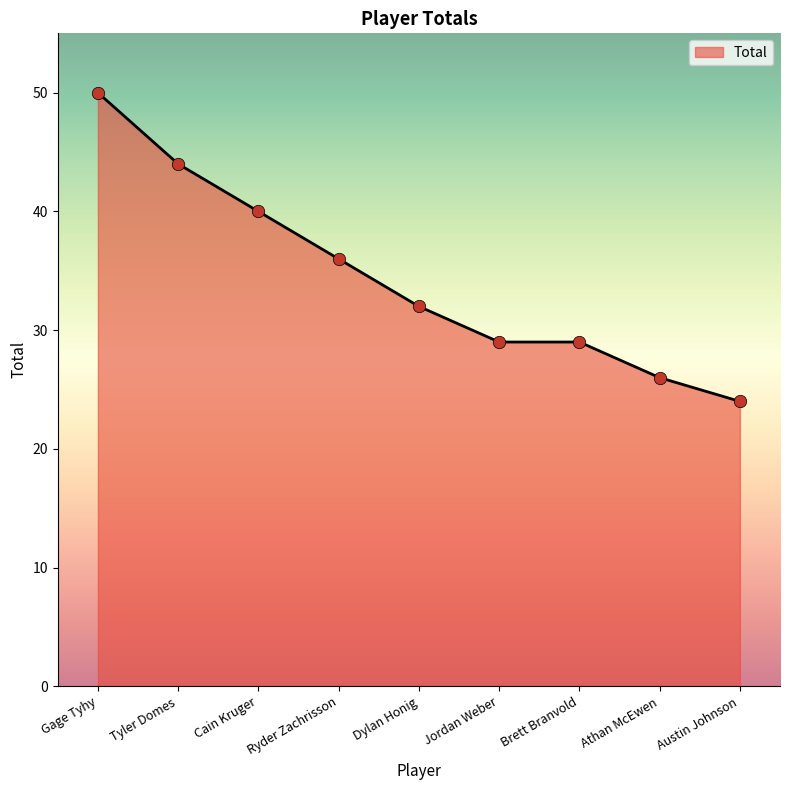

Which has a higher value, Brett Branvold or Tyler Domes?

Tyler Domes